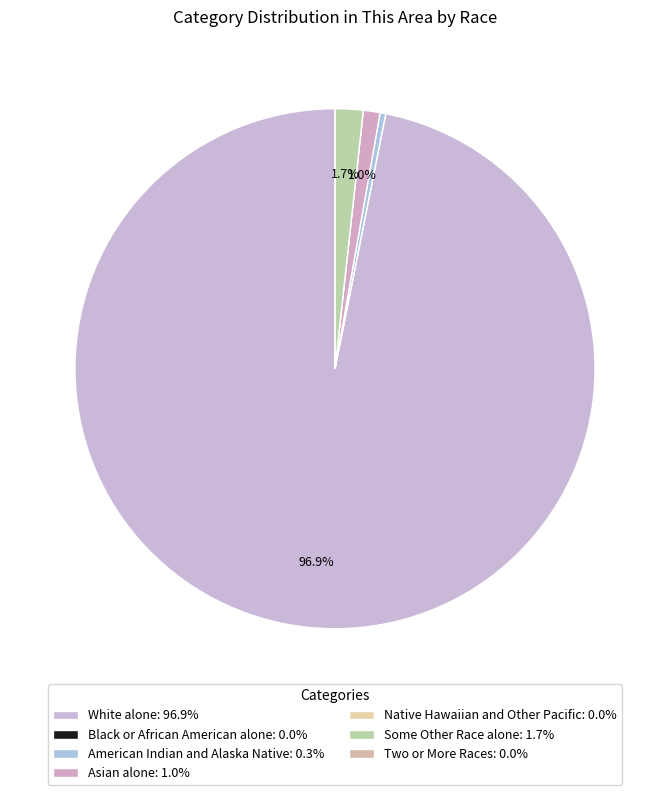

Which slice is the largest?

White alone